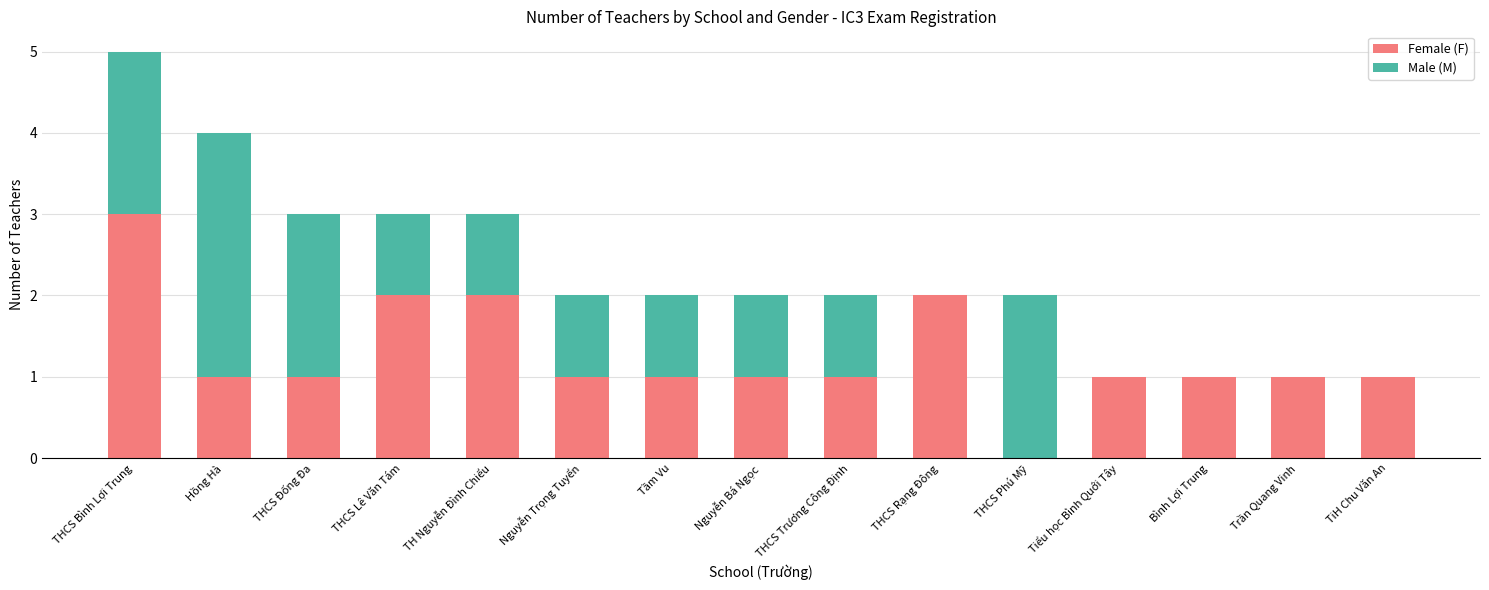

At which category is the sum across all series the highest?

THCS Bình Lợi Trung